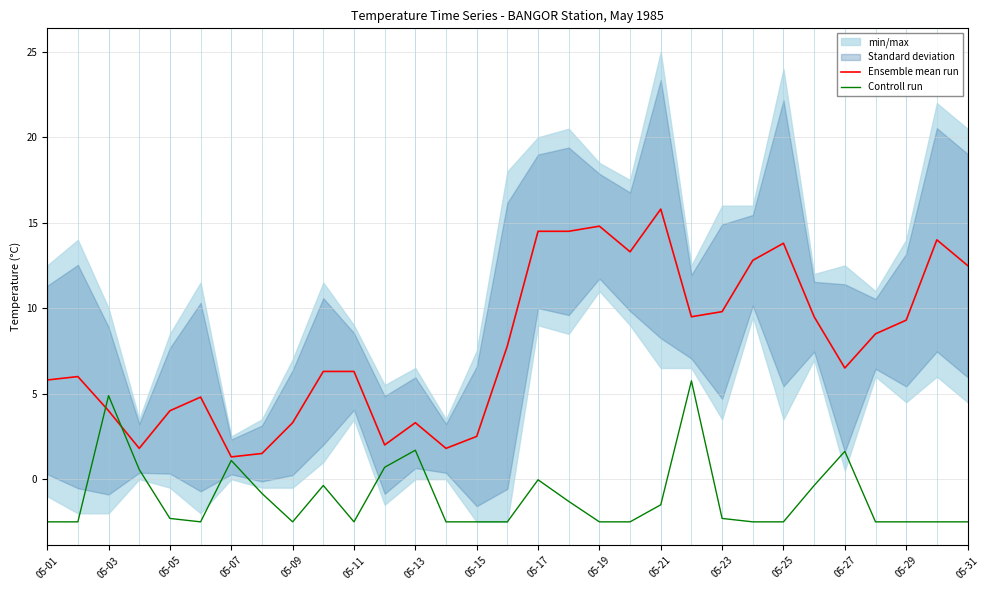

The value of Controll run at 05-29 is -2.5. True or false?

True